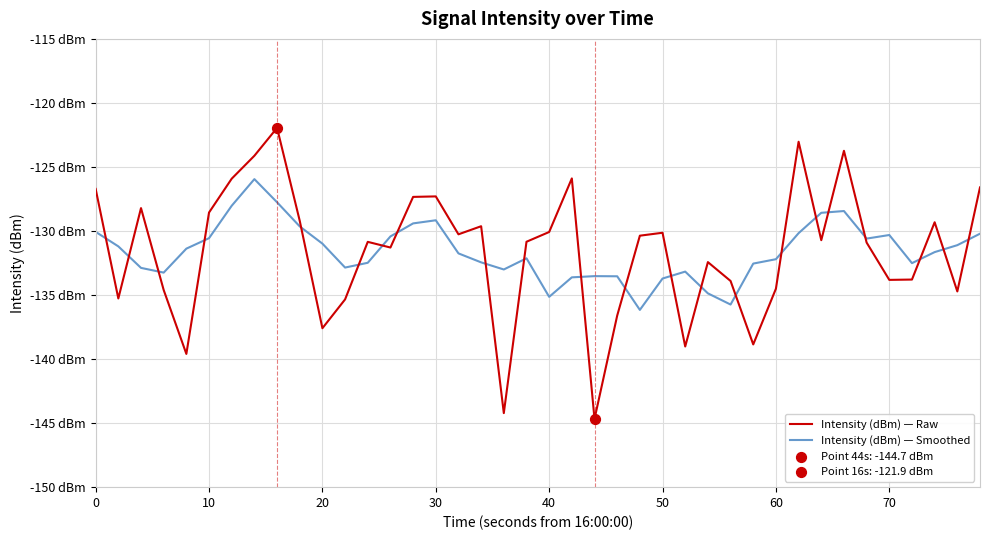

Is this an area chart (filled region under the line)?

No